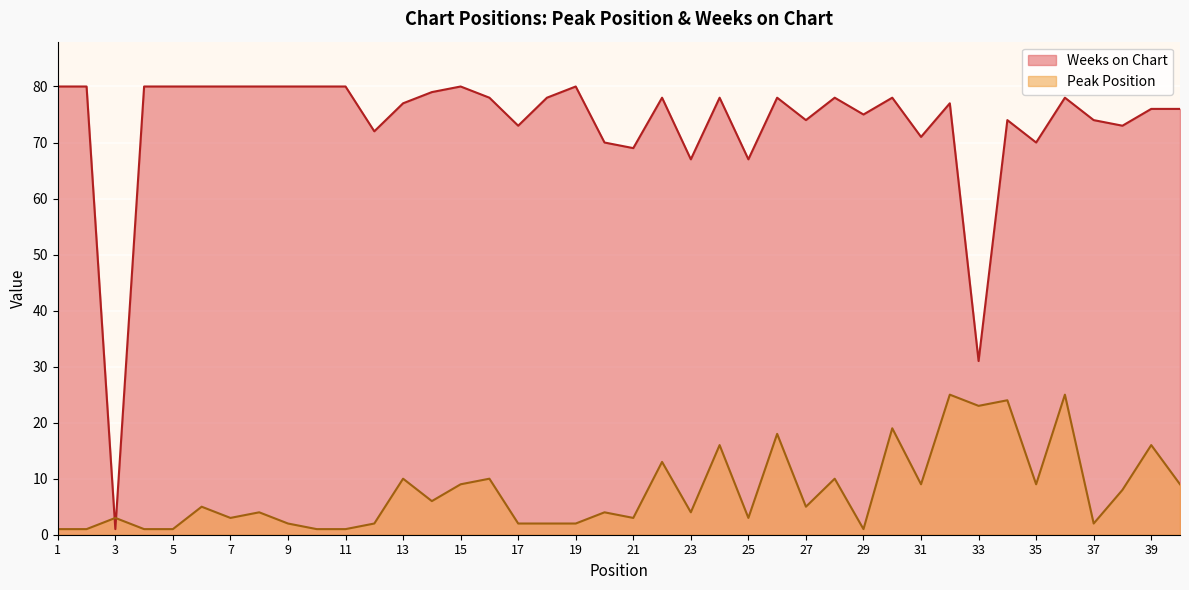

Where does the Weeks on Chart series first go above 78?

1